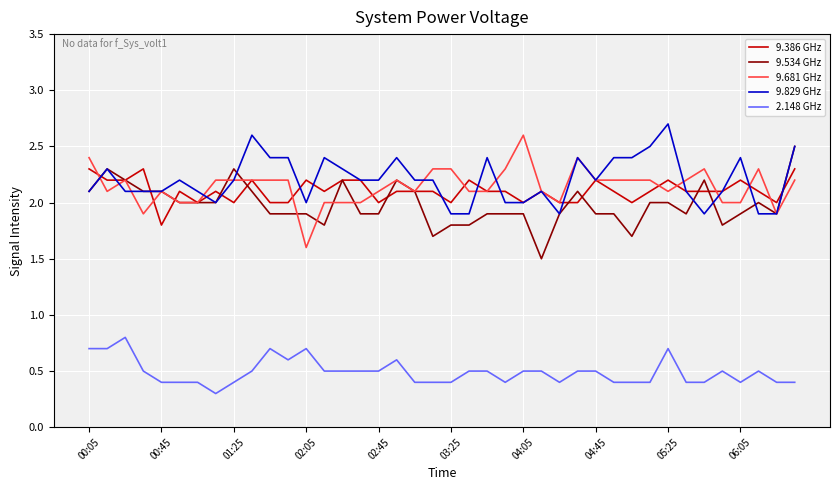

True or false: 9.534 GHz and 2.148 GHz intersect in this chart.

False